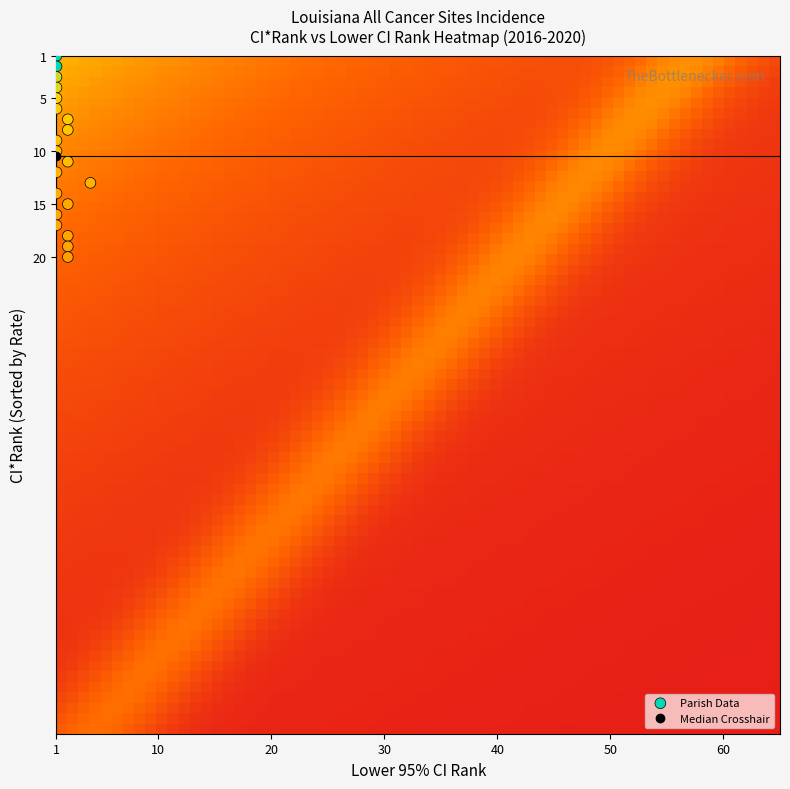

What is the range of X values (max minus min)?

3